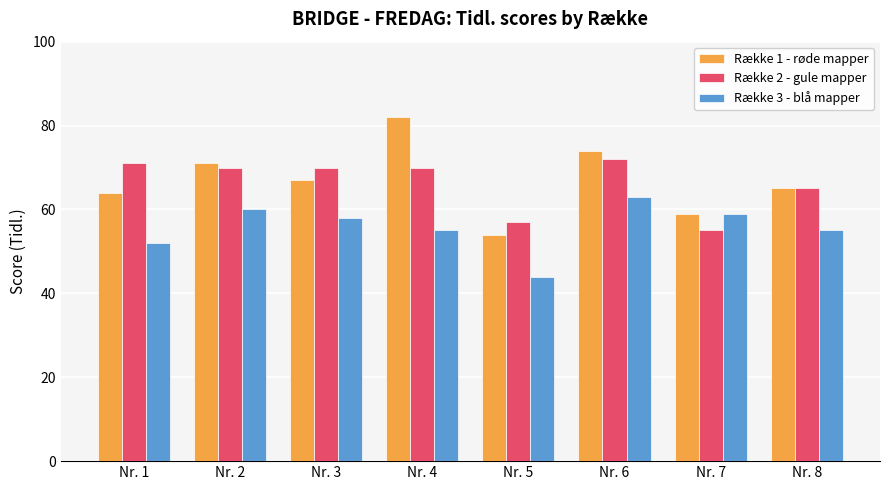

How many values in the Række 3 - blå mapper series are below 58?

4